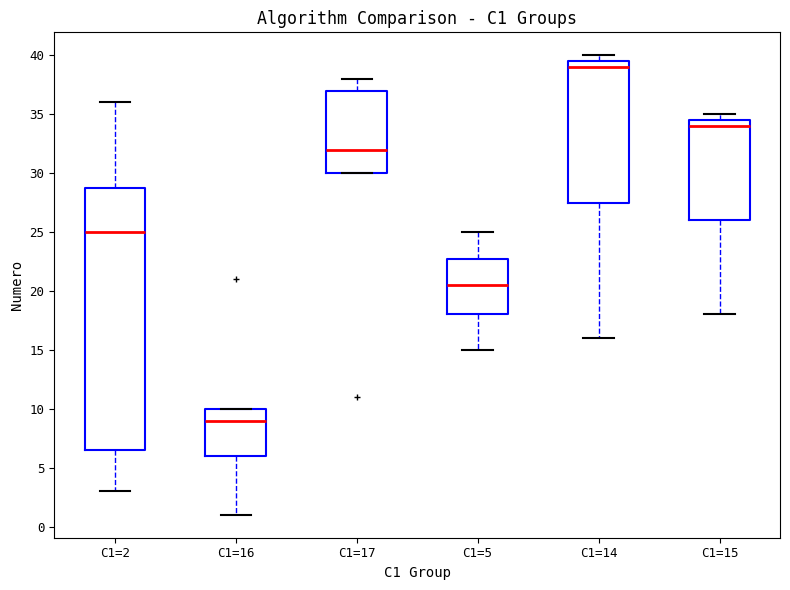

Where does the upper whisker of the box for C1=17 end on the y-axis? The values are not printed on the chart, so give them approximately, as read against the axis.

38.0